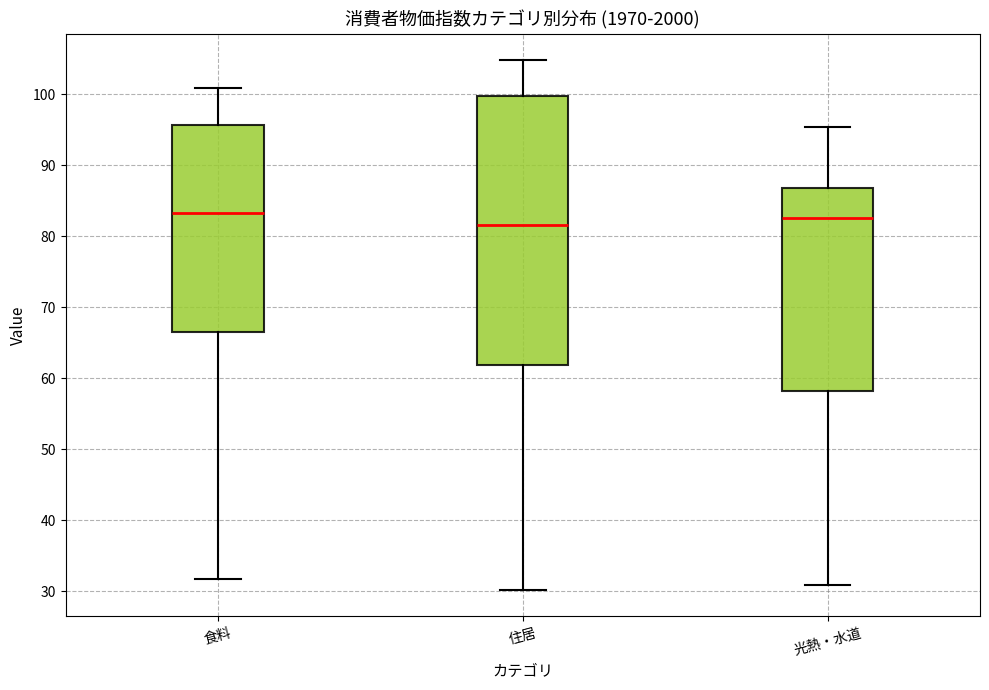

Where does the upper whisker of the box for 食料 end on the y-axis? The values are not printed on the chart, so give them approximately, as read against the axis.

101